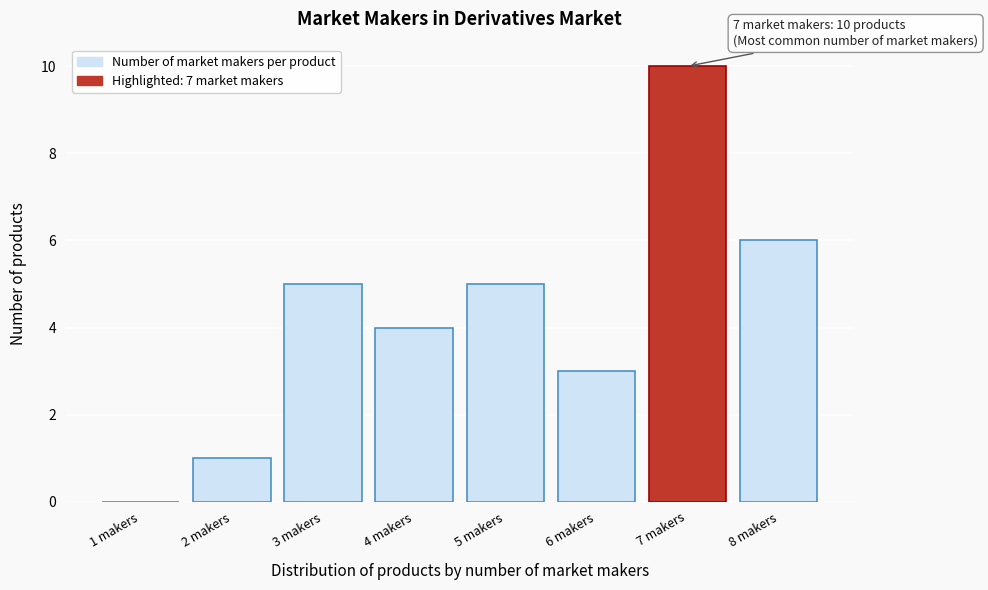

Reading right to left, list all the values displayed in this chart.

8 makers=6	7 makers=10	6 makers=3	5 makers=5	4 makers=4	3 makers=5	2 makers=1	1 makers=0